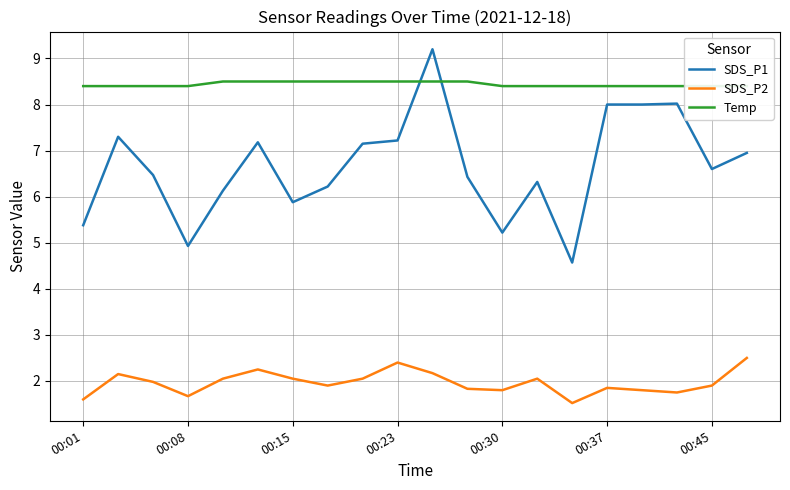

Is the value of SDS_P1 at 7 greater than the value of Temp at 17?

No